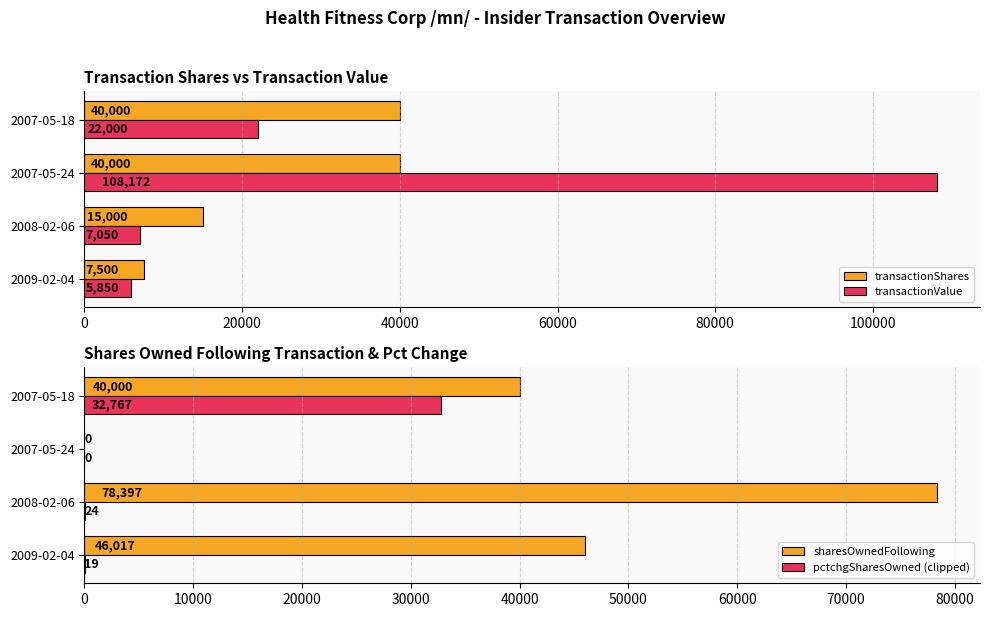

Rank the categories by transactionValue value from highest to lowest.

2007-05-24, 2007-05-18, 2008-02-06, 2009-02-04